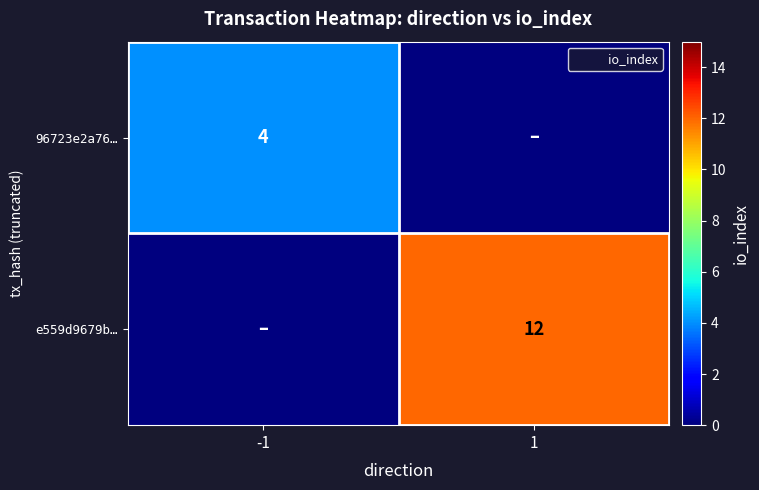

True or false: 96723e2a76… has a value of -2 at 1.

False